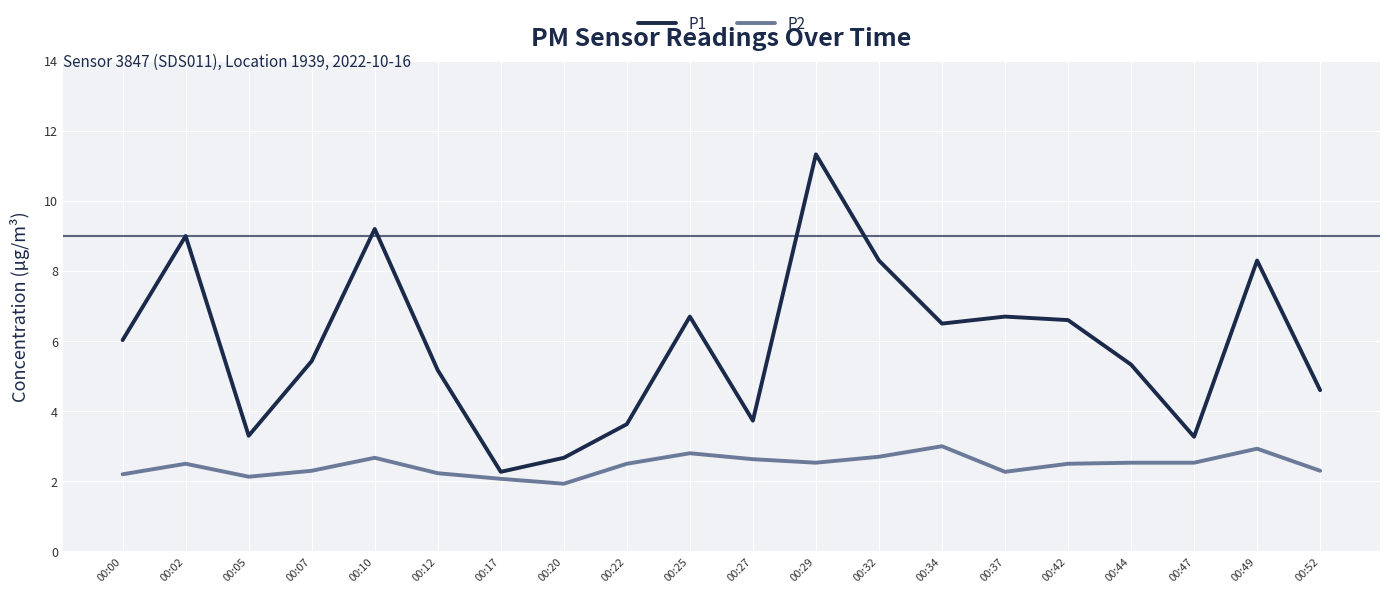

True or false: P1 and P2 cross at least once.

False